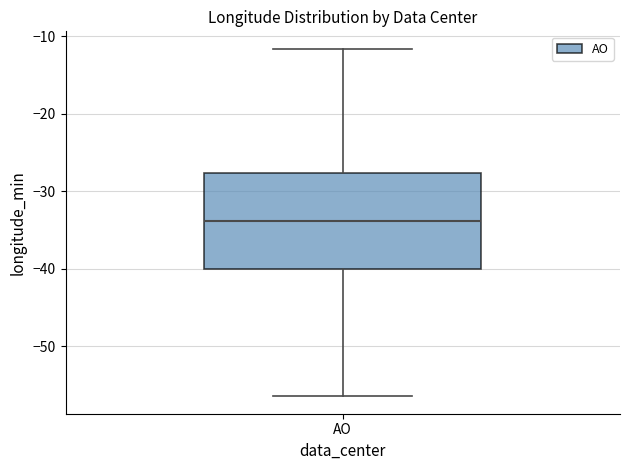

Read this box plot against the y-axis: the position of the median line, the range covered by the box, and the ends of both whiskers. The values are not printed on the chart, so give them approximately, as read against the axis.

median -34, box -40 to -28, whiskers -57 to -12